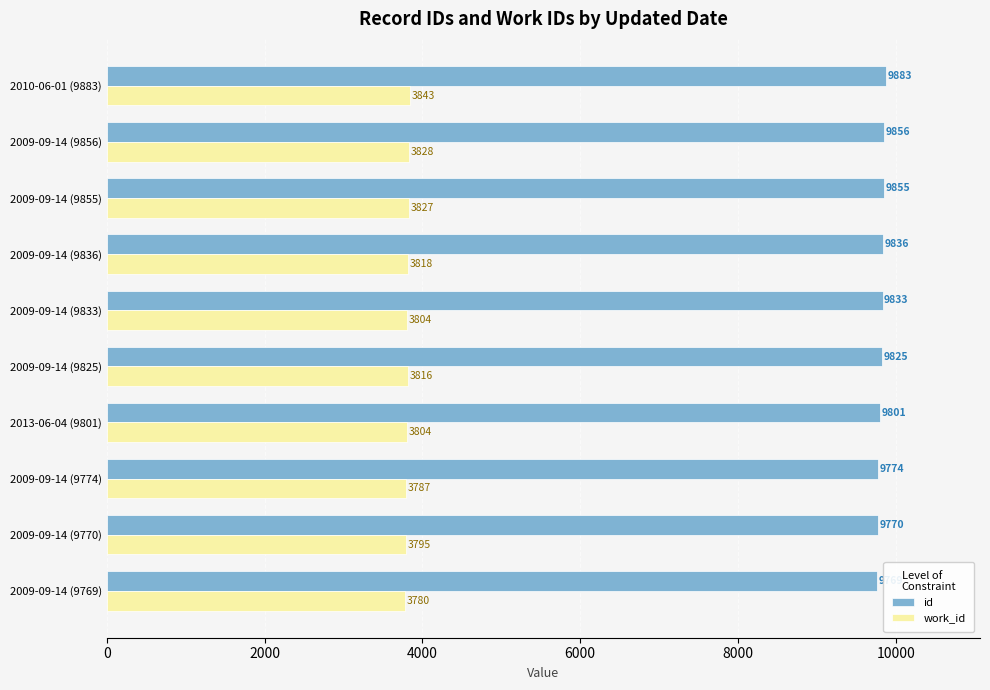

What is the minimum value for id?

9769